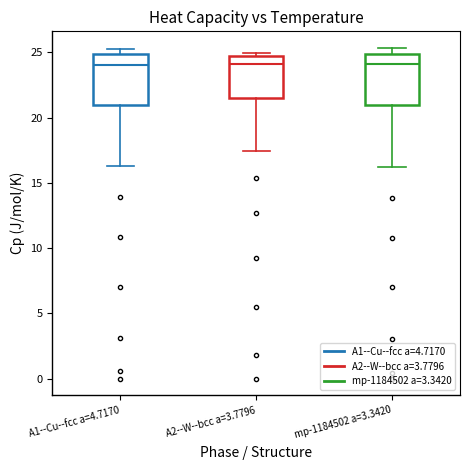

Where is the lower edge of the box for A1--Cu--fcc a=4.7170 on the y-axis? The values are not printed on the chart, so give them approximately, as read against the axis.

21.0